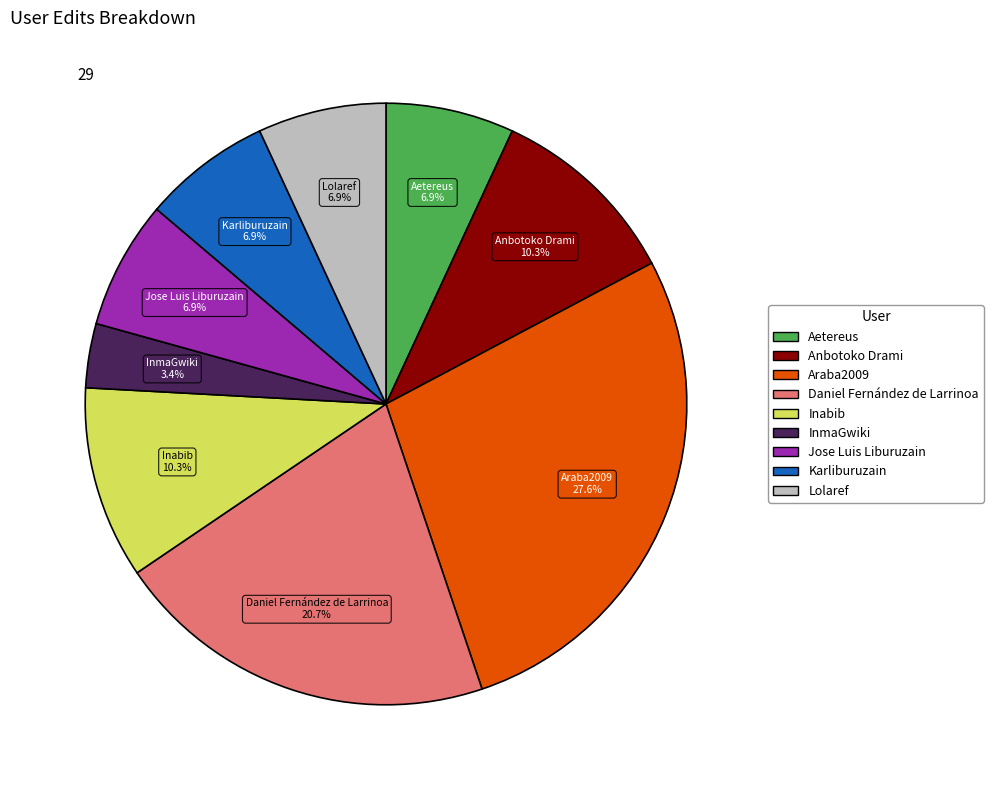

What is the largest slice in the pie chart?

Araba2009